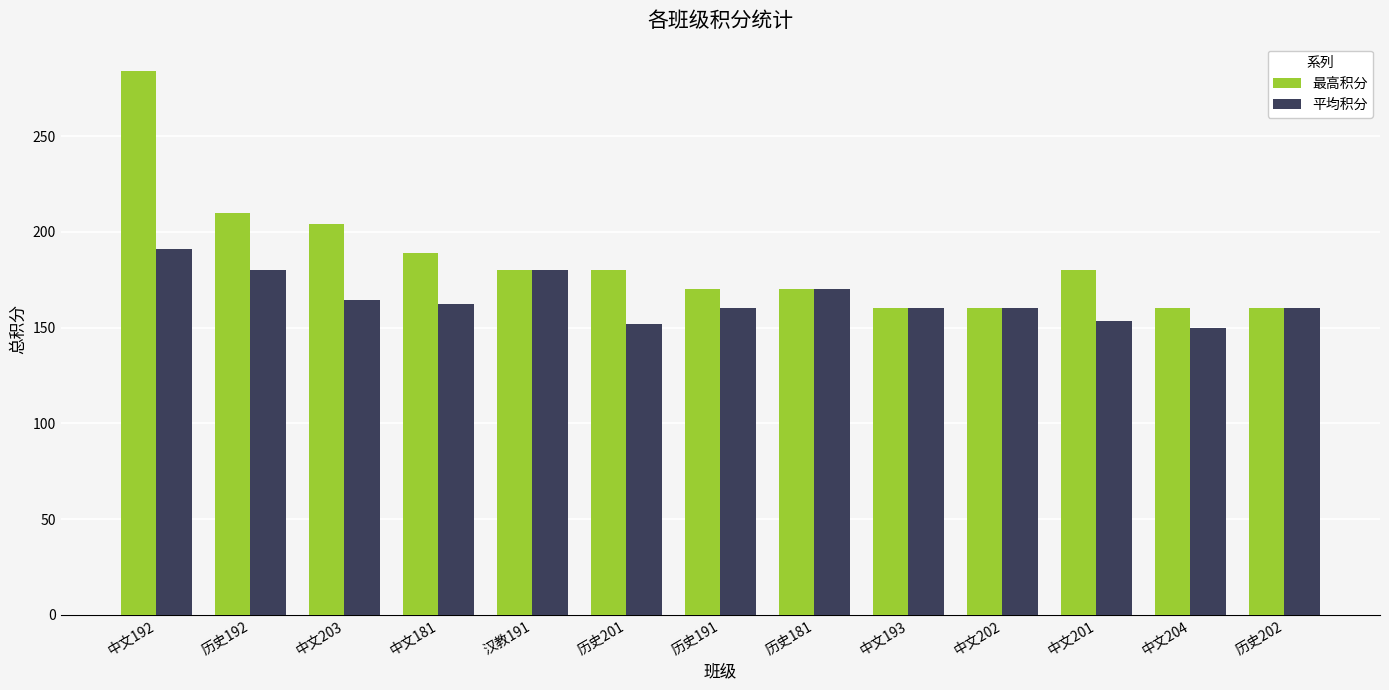

What is the value of the 最高积分 bar at the 5th from the left?

180.0